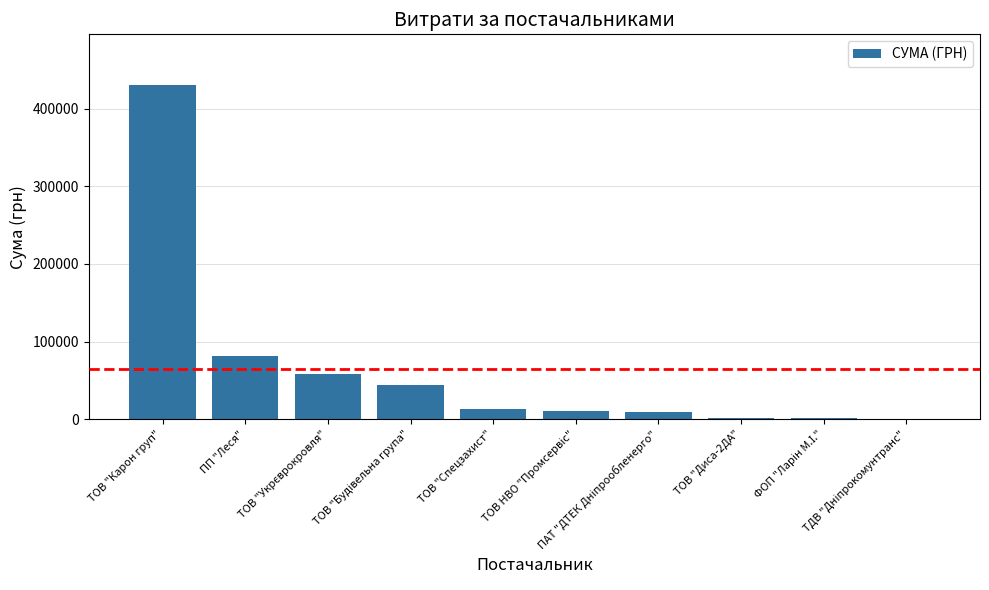

What is the sum of all values?

651648.9